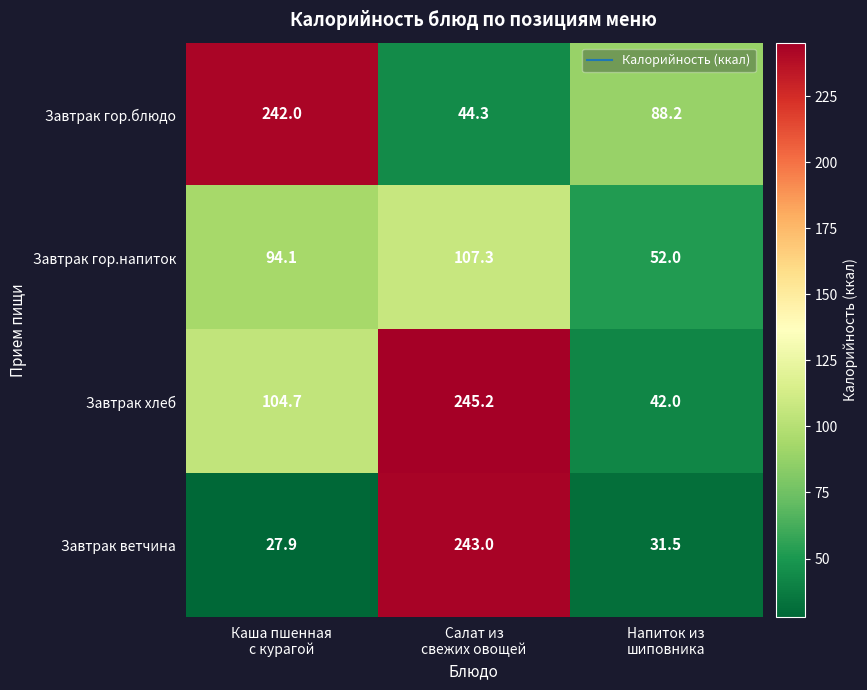

List the series in order of their peak value, highest first.

Завтрак хлеб, Завтрак ветчина, Завтрак гор.блюдо, Завтрак гор.напиток